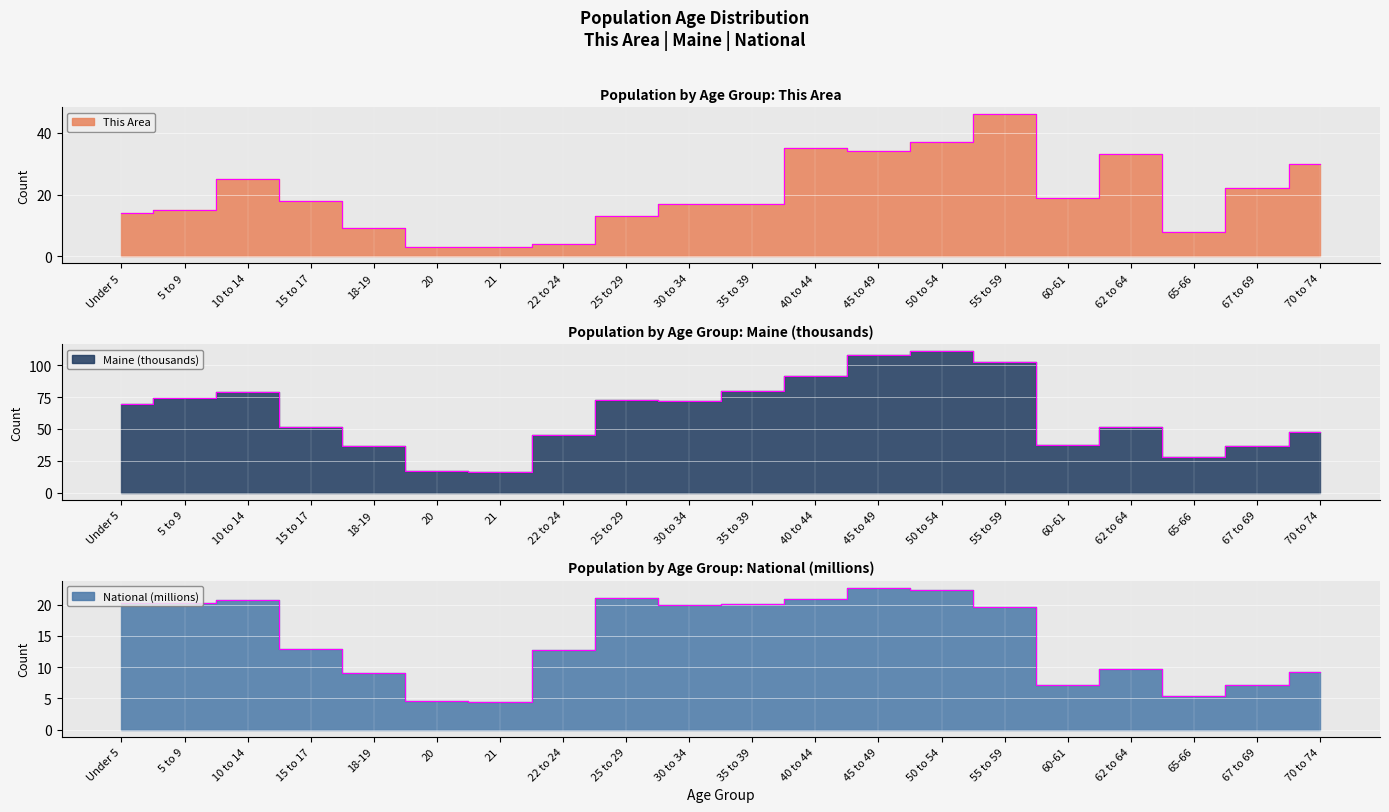

True or false: National and Maine intersect in this chart.

False